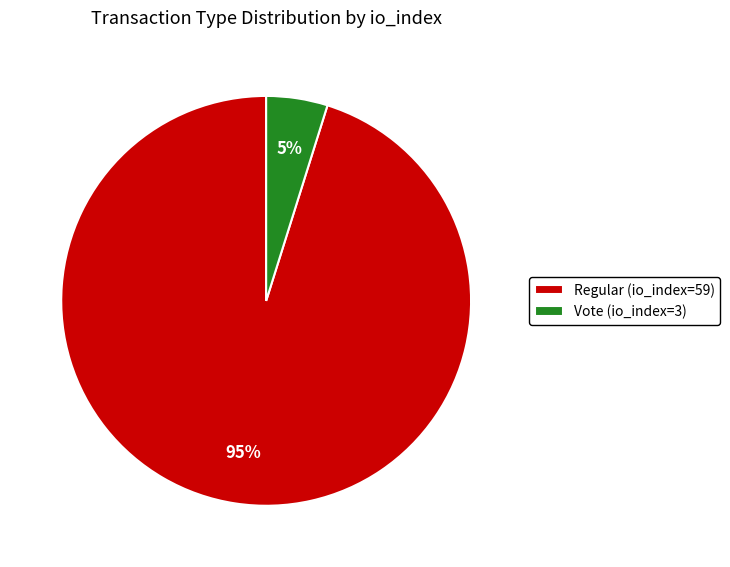

What is the largest slice in the pie chart?

Regular